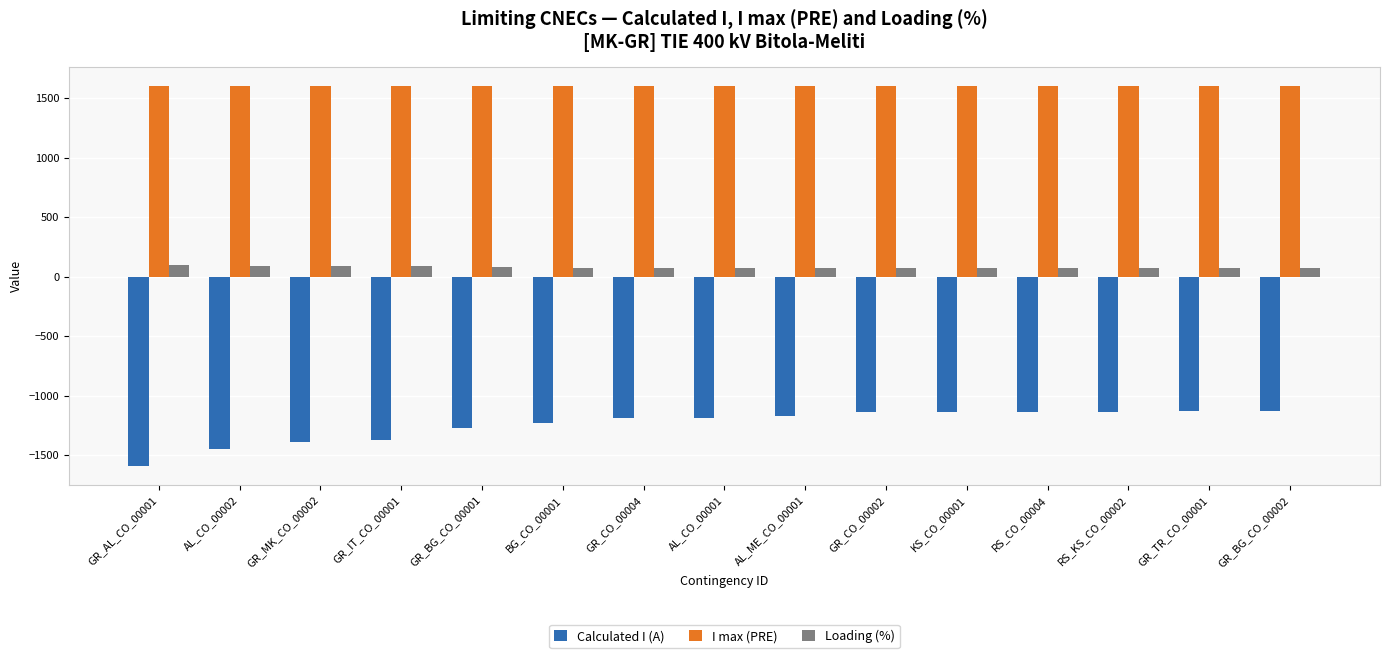

What is the value of the Calculated I (A) bar at the 15th from the left?

-1134